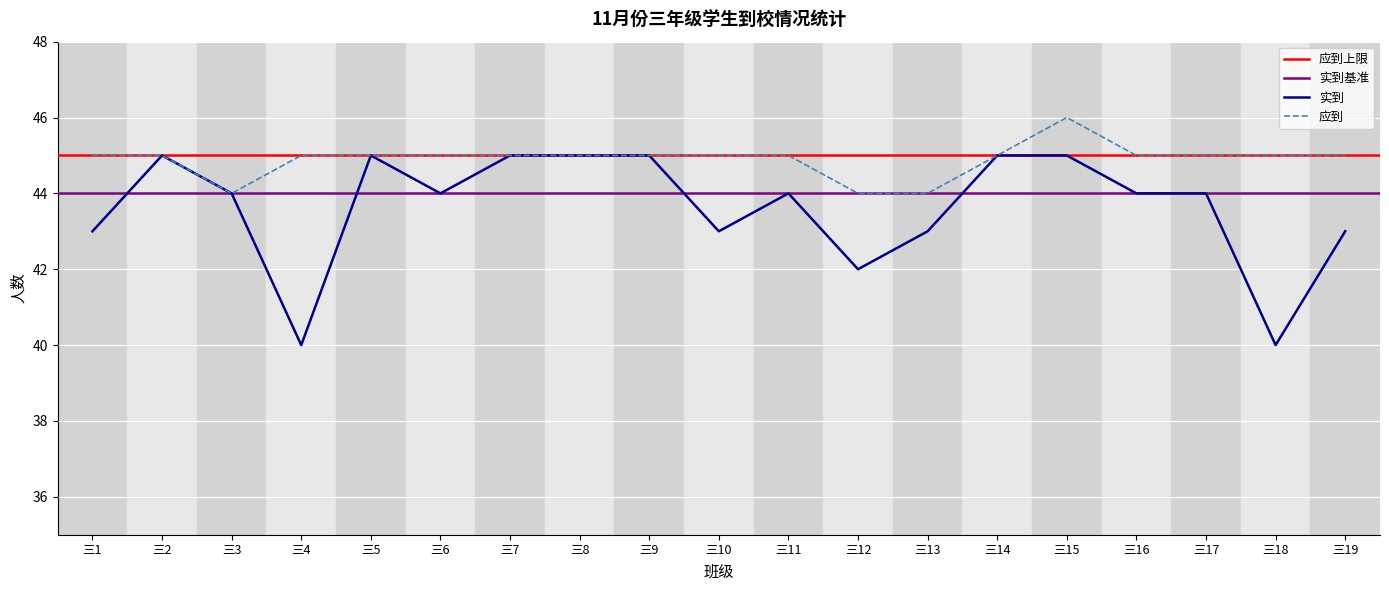

List the labels in order of 实到 value, largest first.

三2, 三5, 三7, 三8, 三9, 三14, 三15, 三3, 三6, 三11, 三16, 三17, 三1, 三10, 三13, 三19, 三12, 三4, 三18